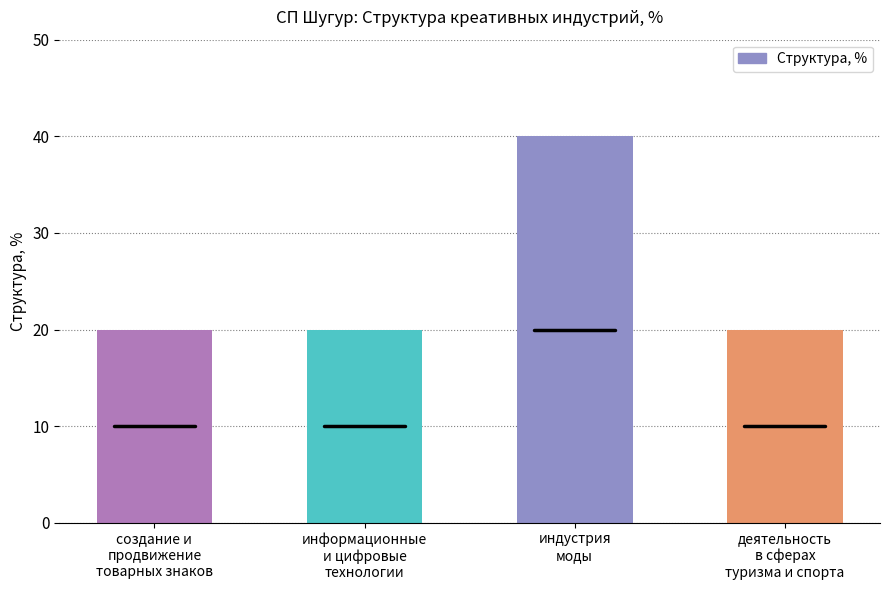

At which category does the chart reach its peak across all series?

индустрия
моды